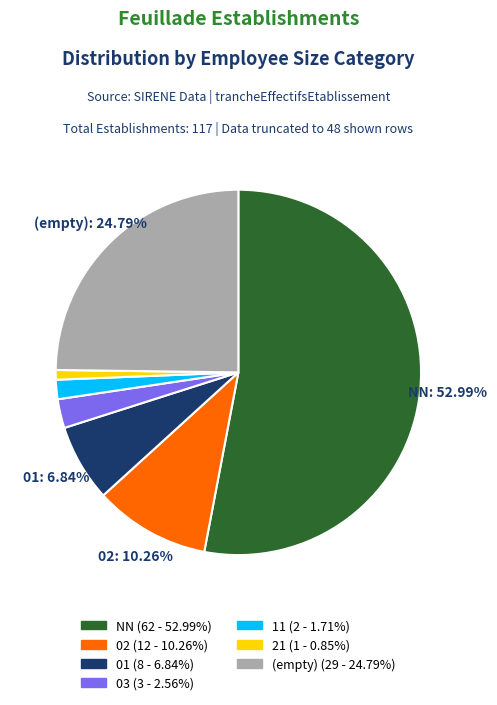

Is there a majority slice in this chart?

Yes